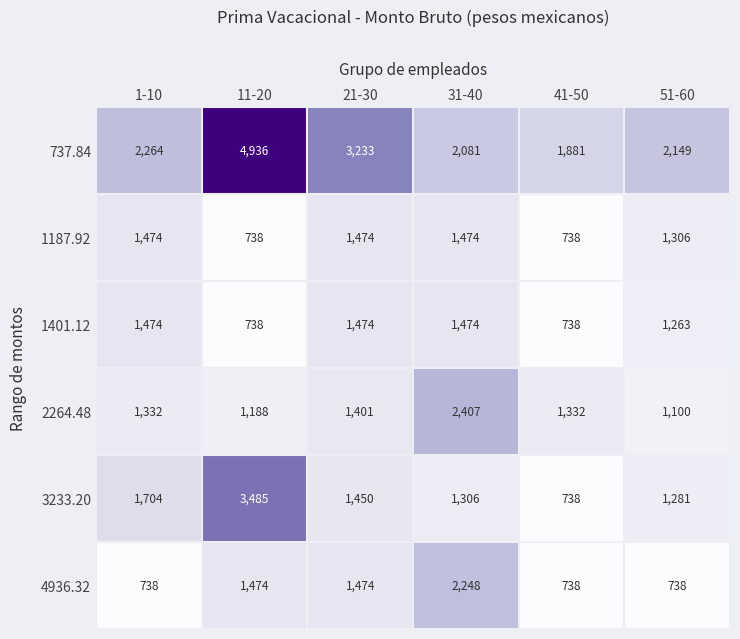

What is the average value of the 2264.48 series?

1460